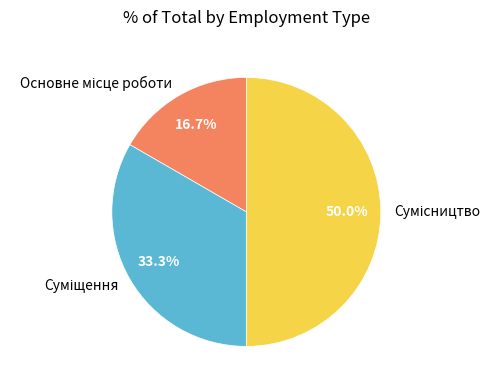

Count the number of slices in the pie.

3